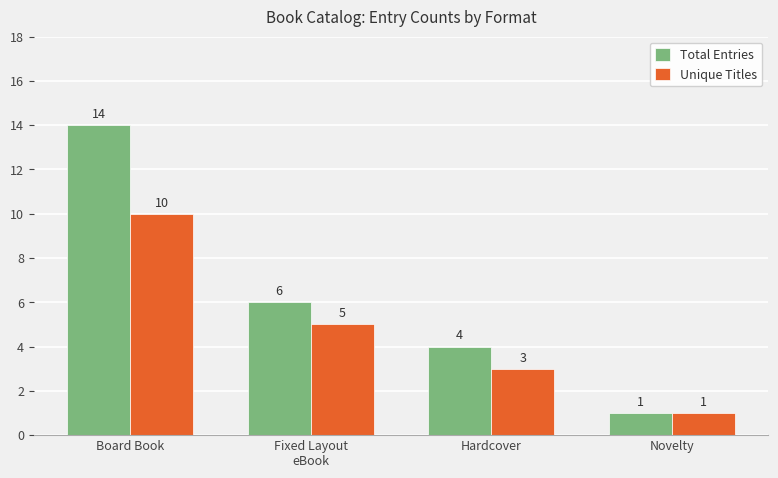

Reading left to right, what are all the values shown in this chart?

Total Entries: 14	6	4	1
Unique Titles: 10	5	3	1